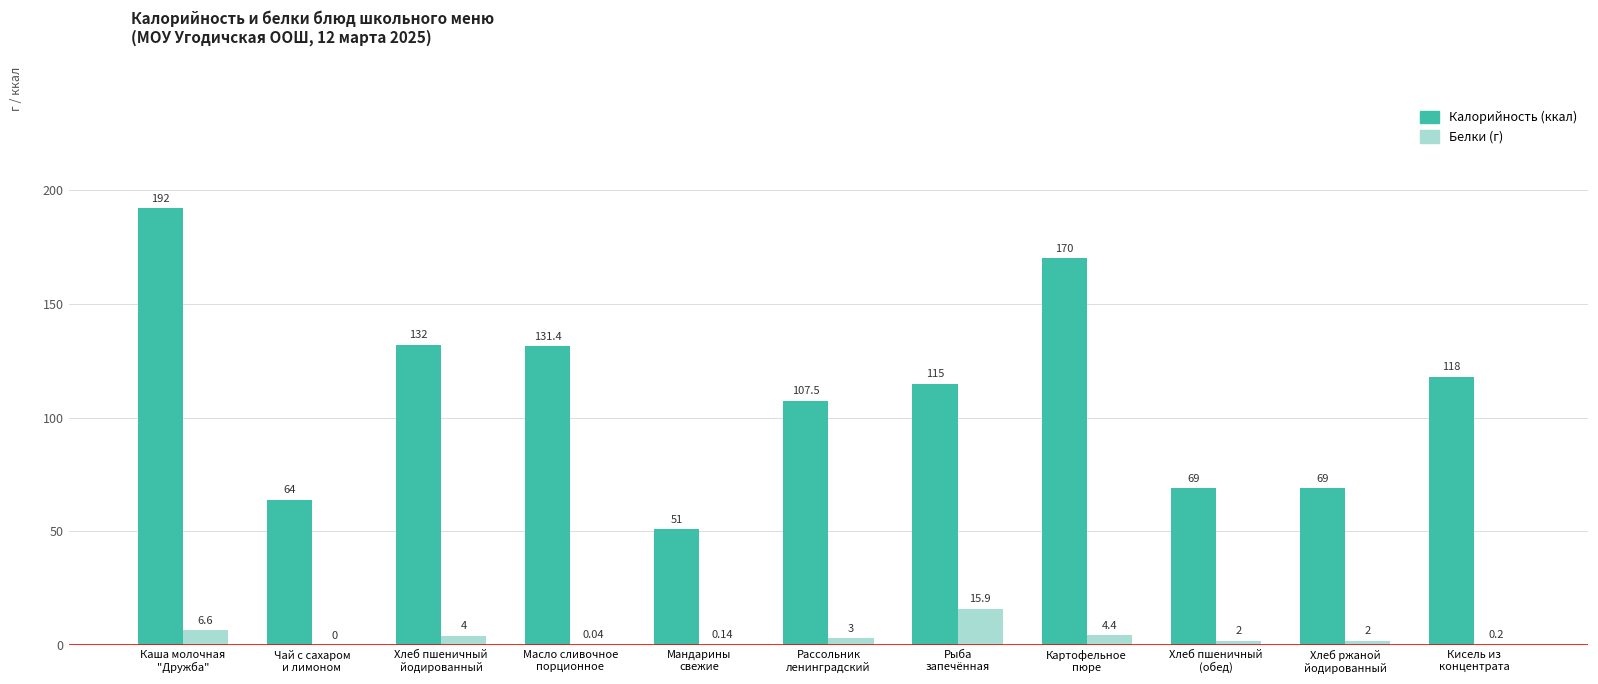

What is the difference between the Белки (г) values at Чай с сахаром
и лимоном and Хлеб ржаной
йодированный?

2.0